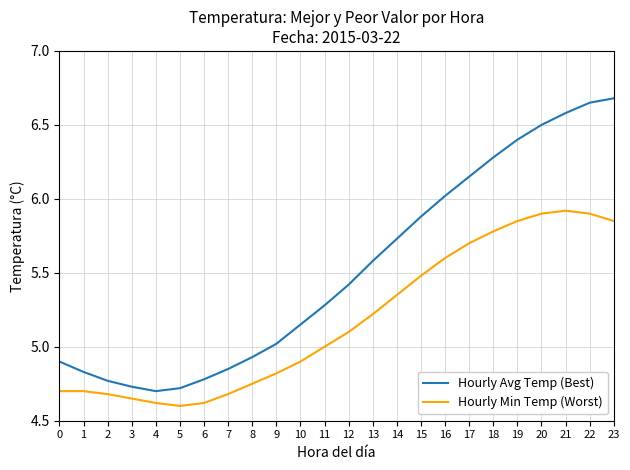

Rank the series by their maximum value, from highest to lowest.

Hourly Avg Temp (Best), Hourly Min Temp (Worst)